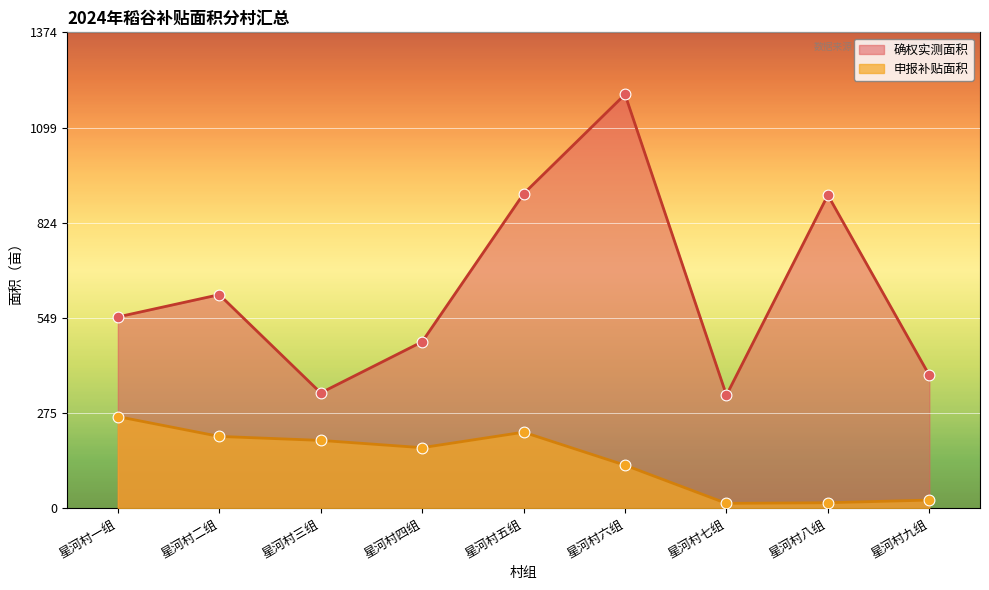

Which series reaches the minimum Y coordinate?

申报补贴面积